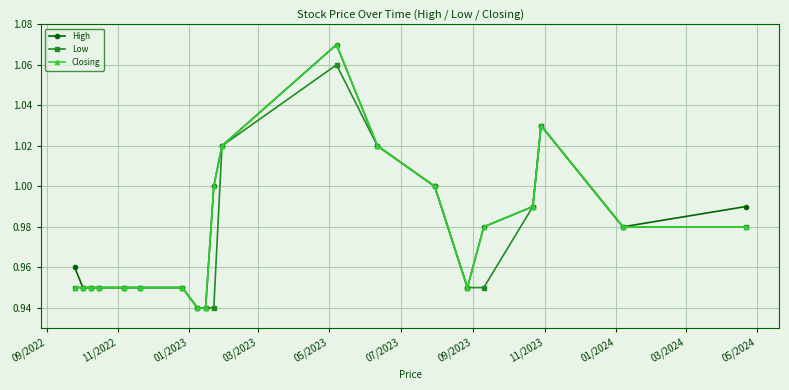

True or false: High has more than 1 points higher than both neighbors.

True